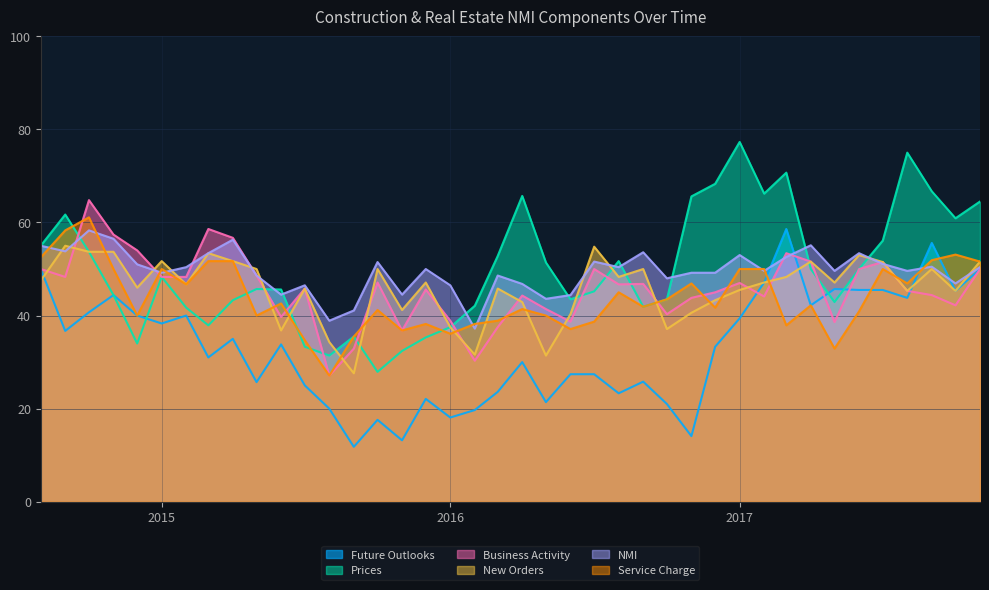

What is the minimum value shown in the chart?

11.8